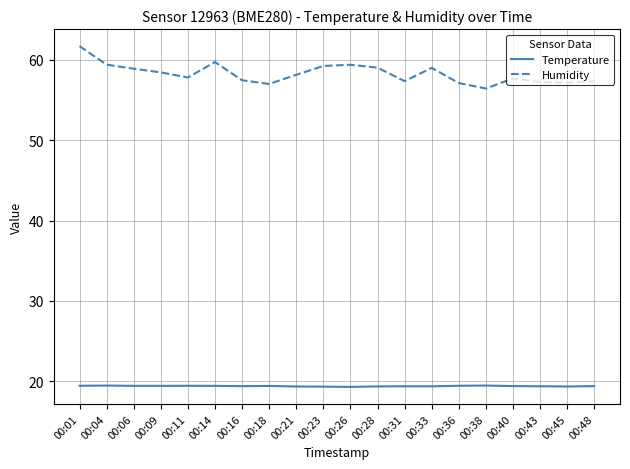

What are all the series names shown in the legend?

Temperature, Humidity